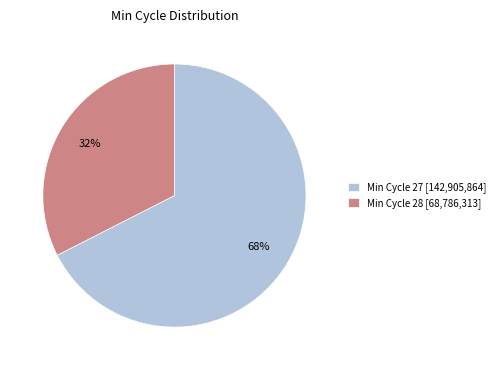

Do Min Cycle 28 [68,786,313] and Min Cycle 27 [142,905,864] together represent more than half of the pie?

Yes